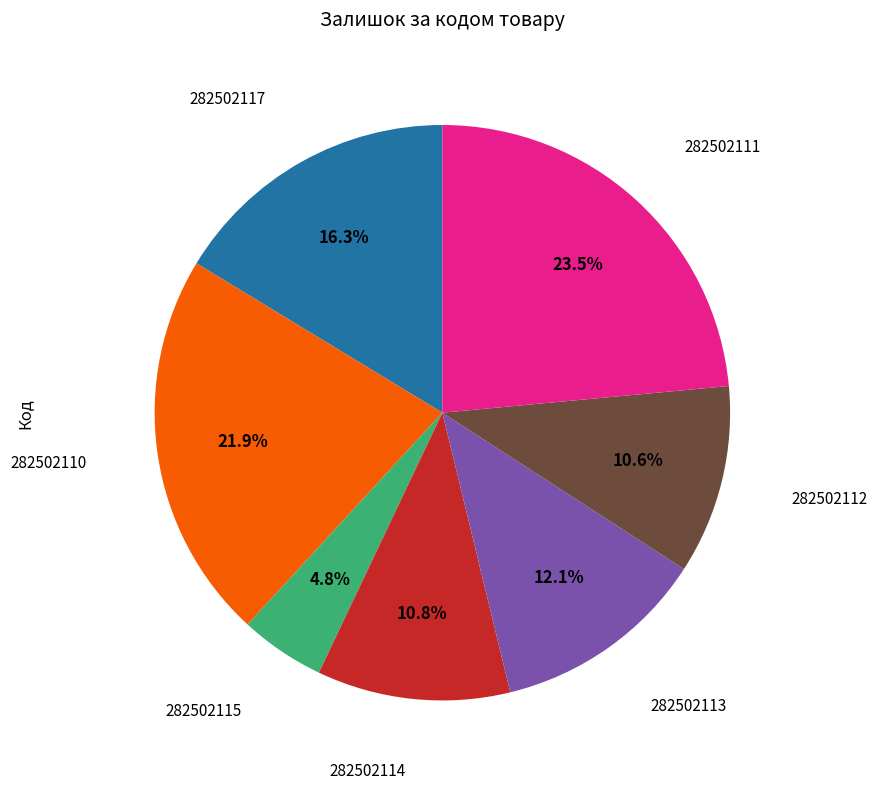

Is there a majority slice in this chart?

No